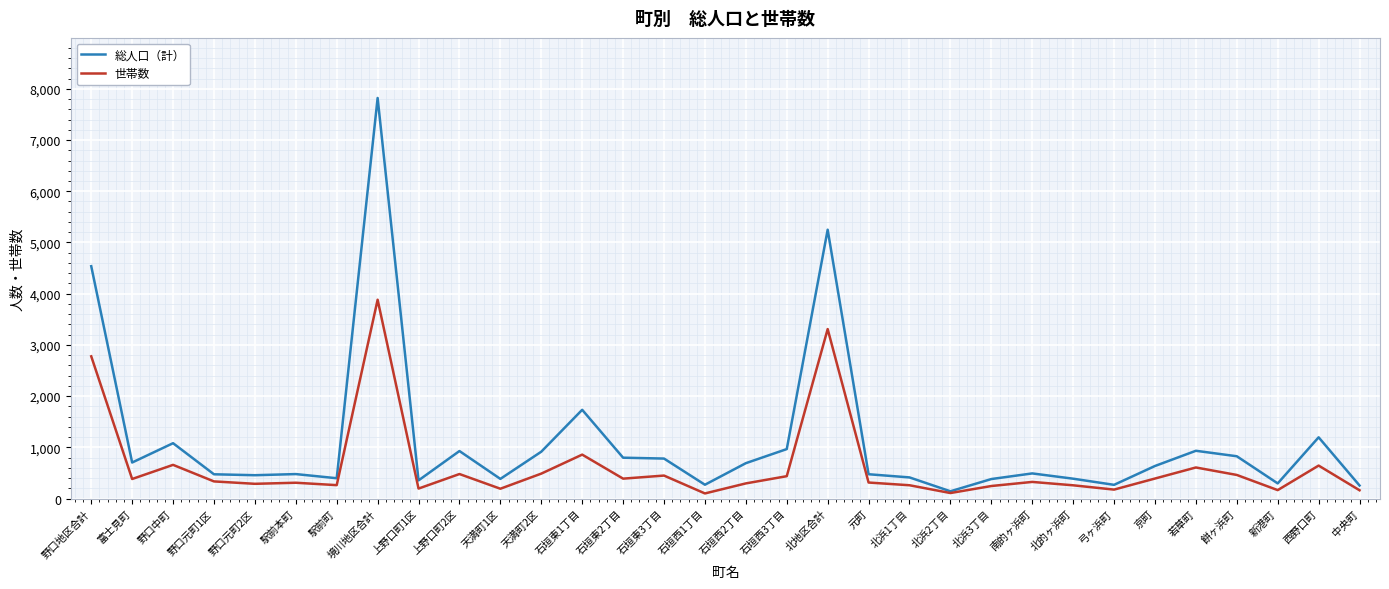

Is it true that 総人口（計） equals 1081 at 野口中町?

True